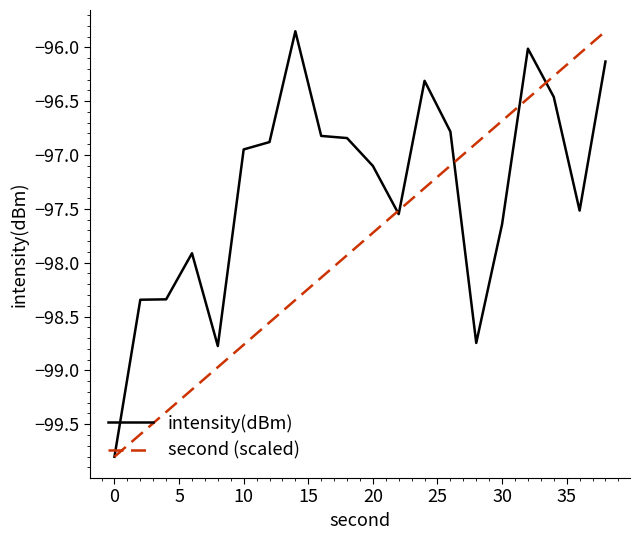

Which series has the largest total across all categories?

intensity(dBm)